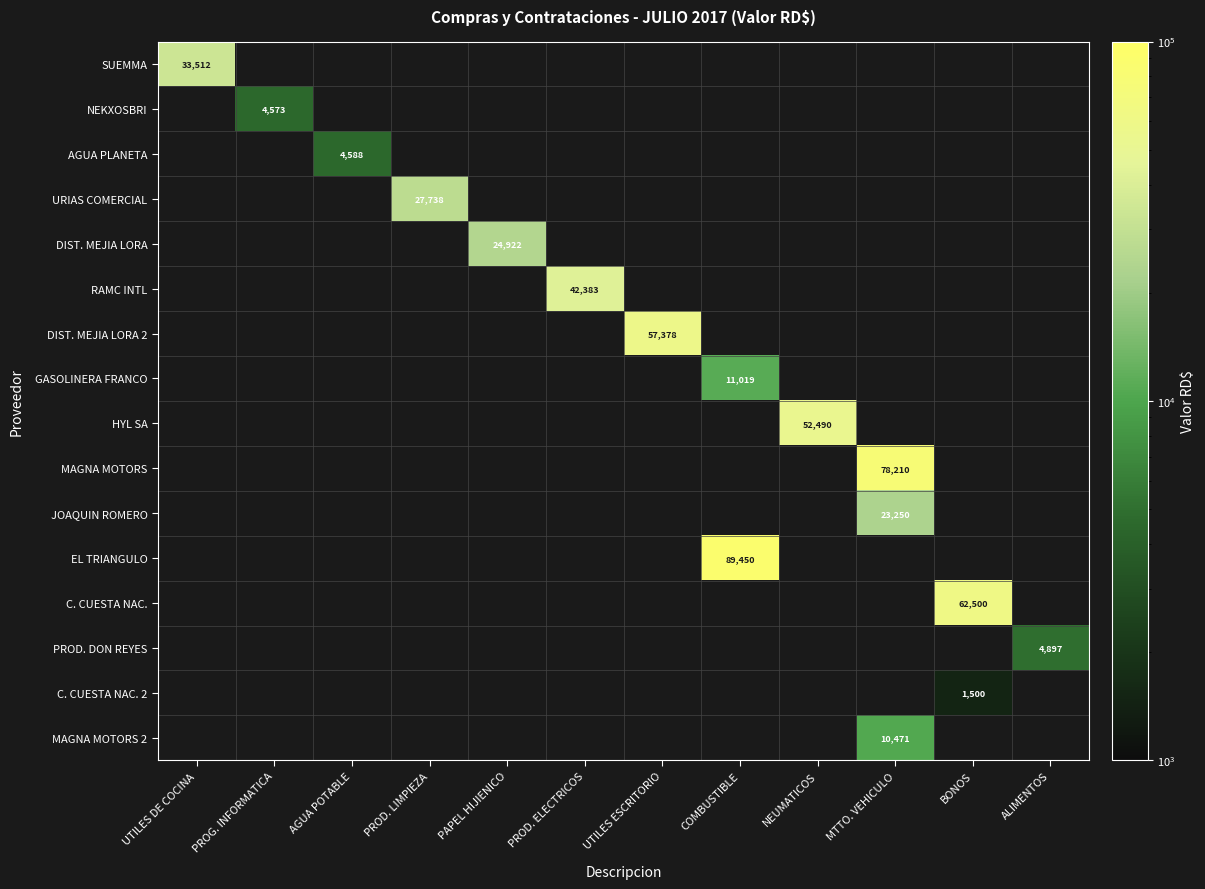

Is the value of DIST. MEJIA LORA at MTTO. VEHICULO greater than the value of PROD. DON REYES at PROD. LIMPIEZA?

No